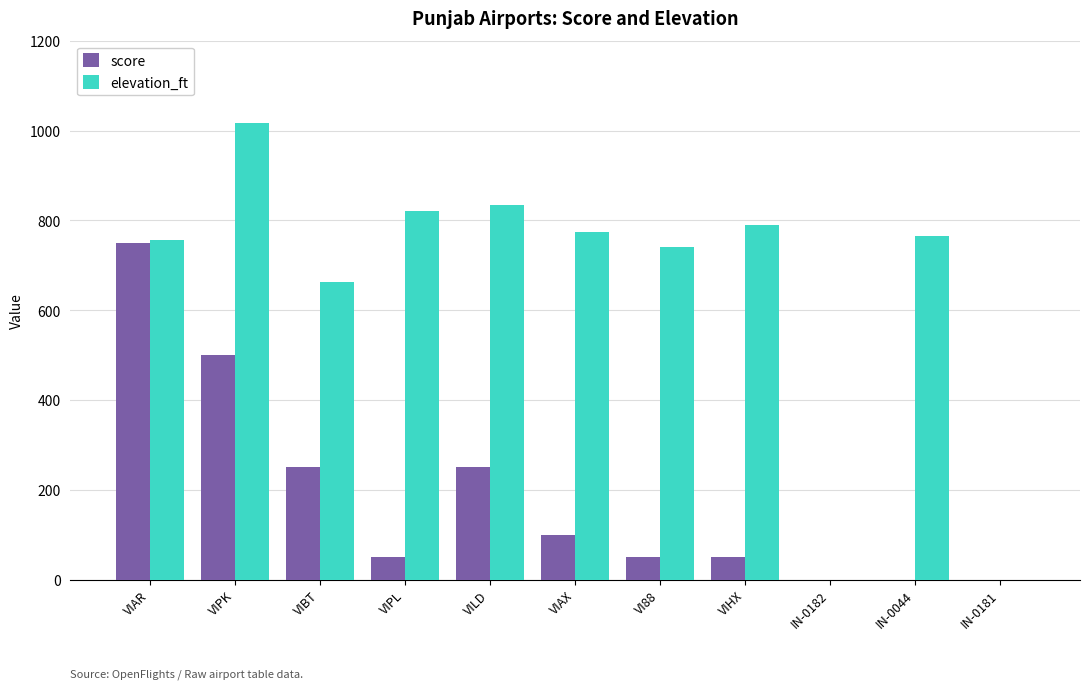

What is the greatest value displayed?

1017